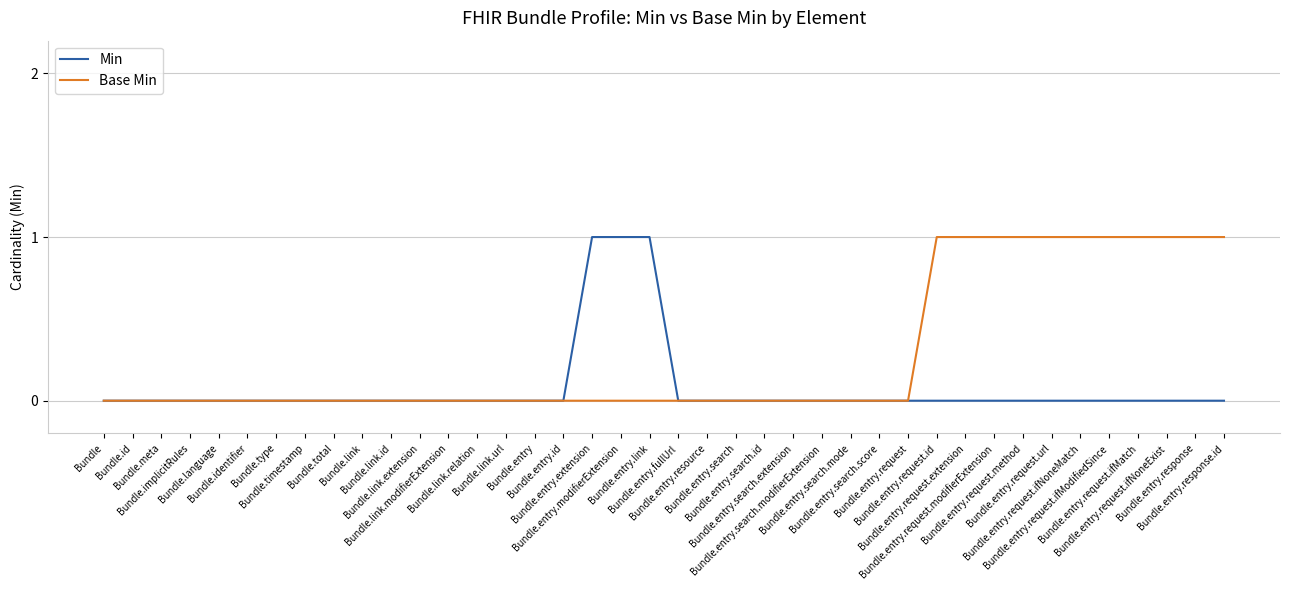

List the series in order of their overall mean, lowest first.

Min, Base Min